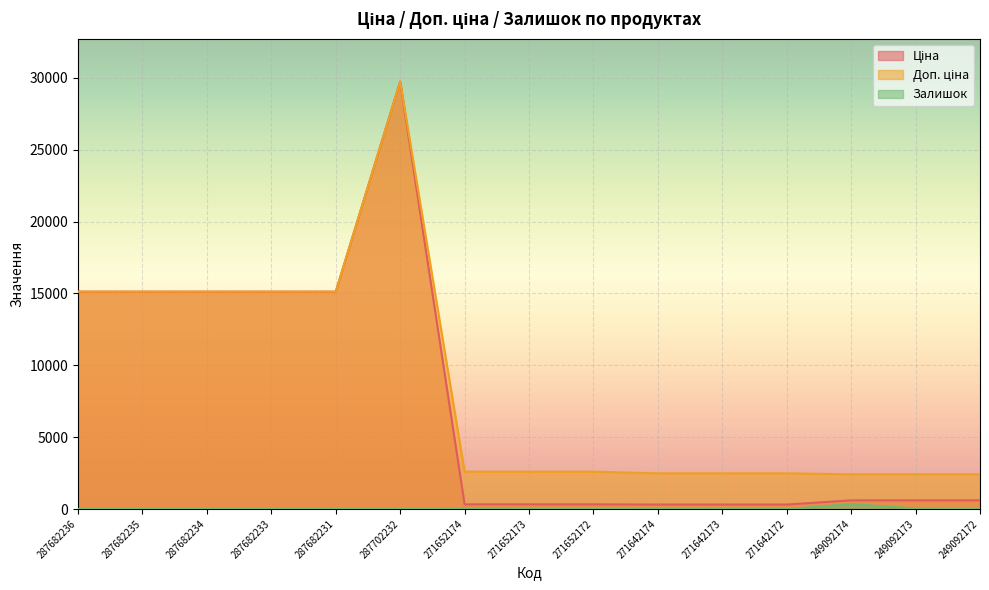

Is the value of Доп. ціна at 287682234 greater than the value of Ціна at 287682235?

No